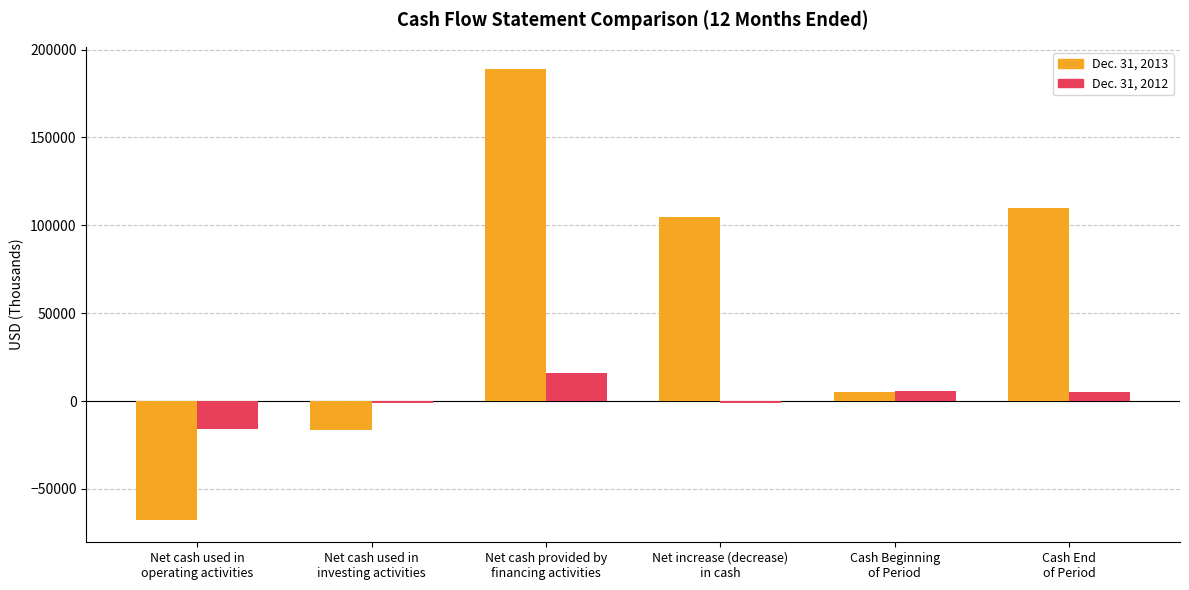

How many data points does each series have?

6